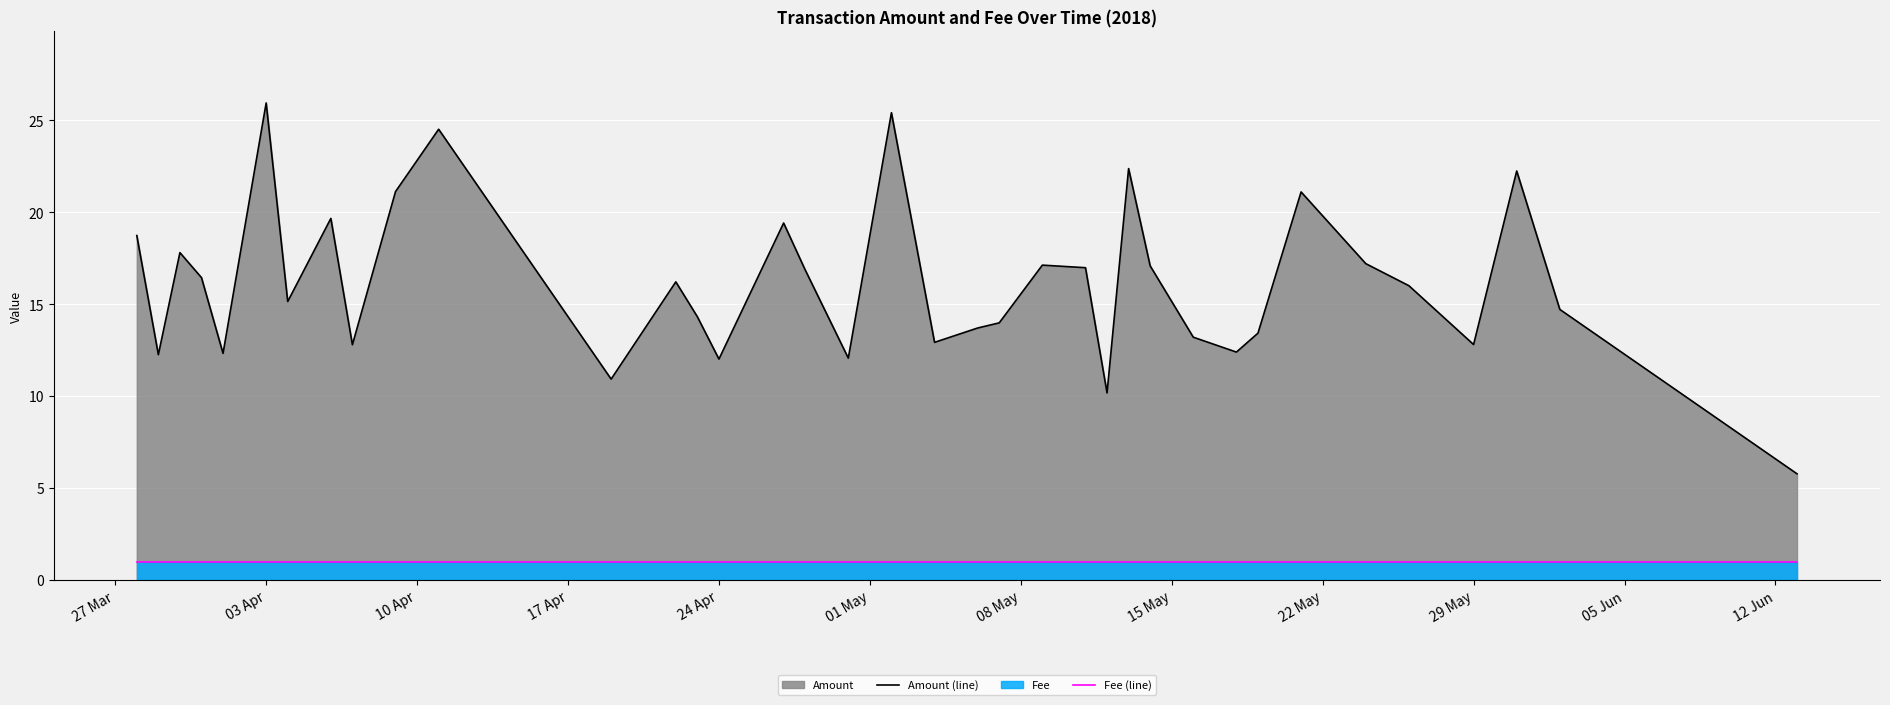

Count the number of categories in the chart.

37